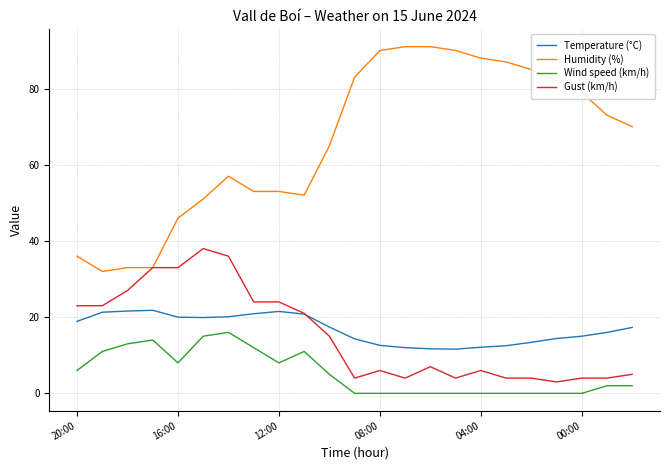

What are all the series names shown in the legend?

Temperature (°C), Humidity (%), Wind speed (km/h), Gust (km/h)